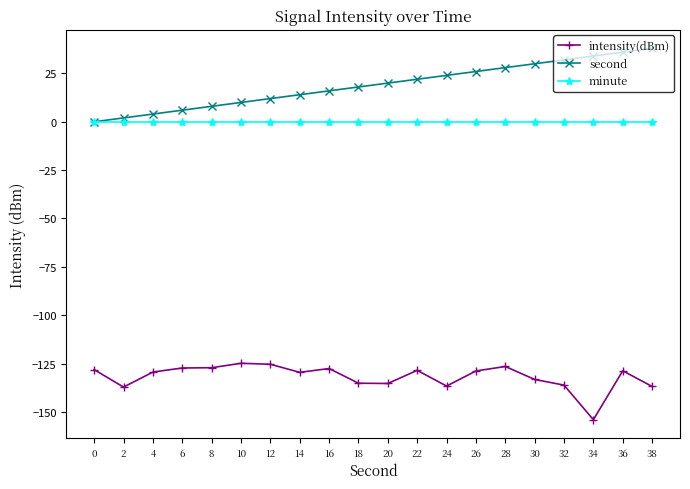

True or false: second and intensity(dBm) intersect in this chart.

False